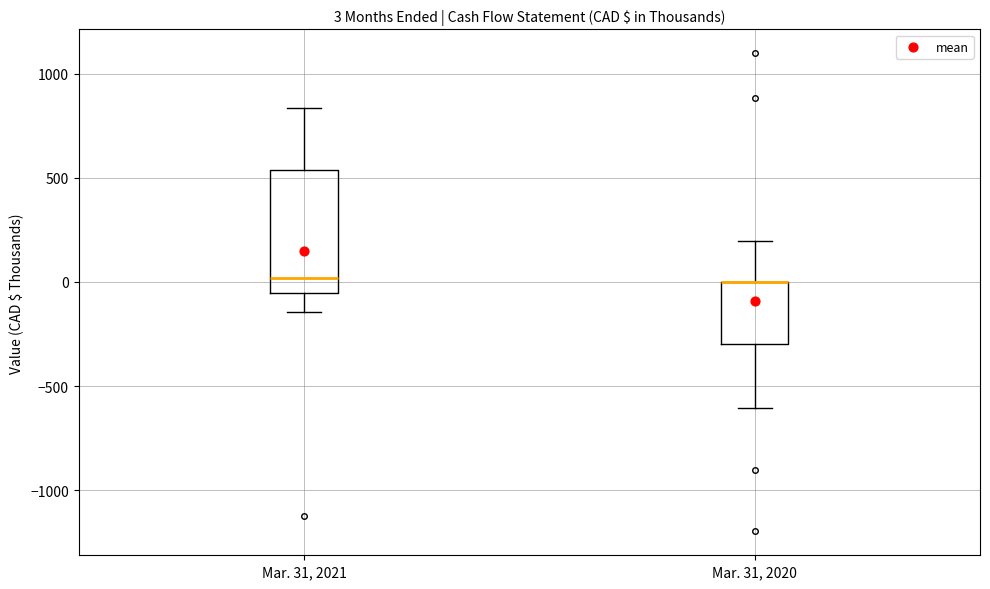

Comparing the boxes themselves (not the whiskers), which one is the tallest?

Mar. 31, 2021